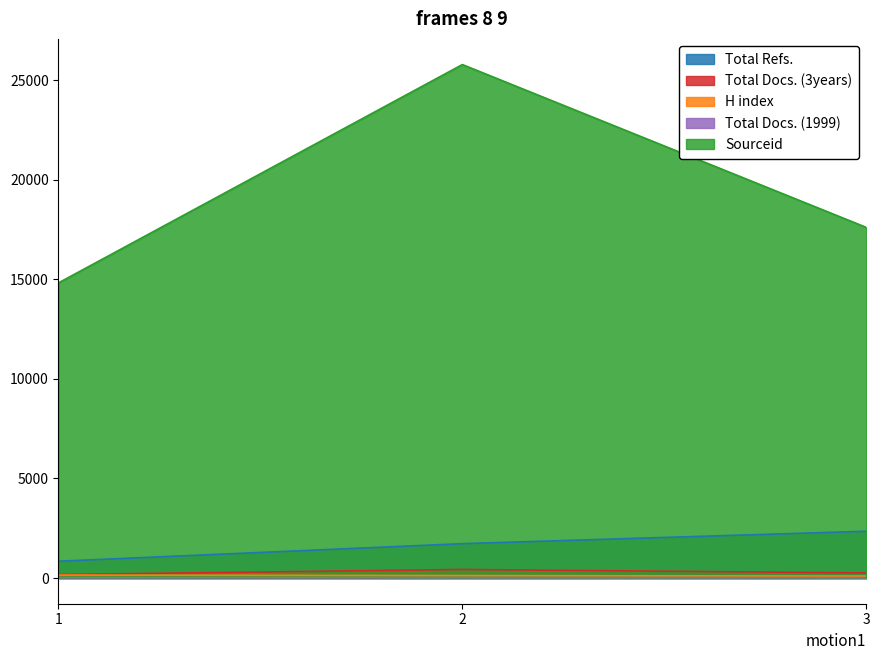

How many Total Docs. (1999) values are between 14 and 19?

3